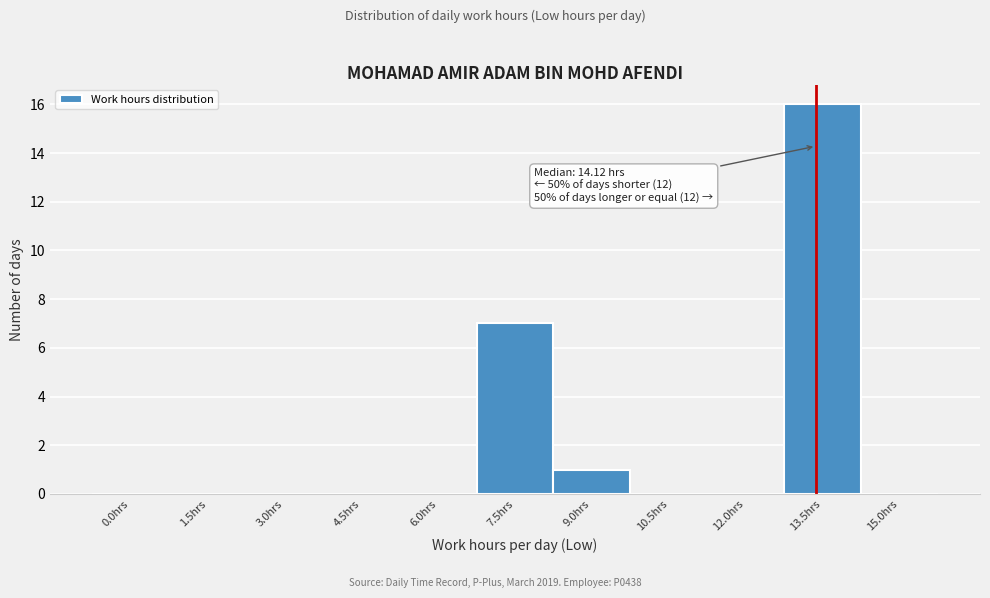

Reading left to right, transcribe all the data shown in this chart.

0.0hrs=0	1.5hrs=0	3.0hrs=0	4.5hrs=0	6.0hrs=0	7.5hrs=7	9.0hrs=1	10.5hrs=0	12.0hrs=0	13.5hrs=16	15.0hrs=0